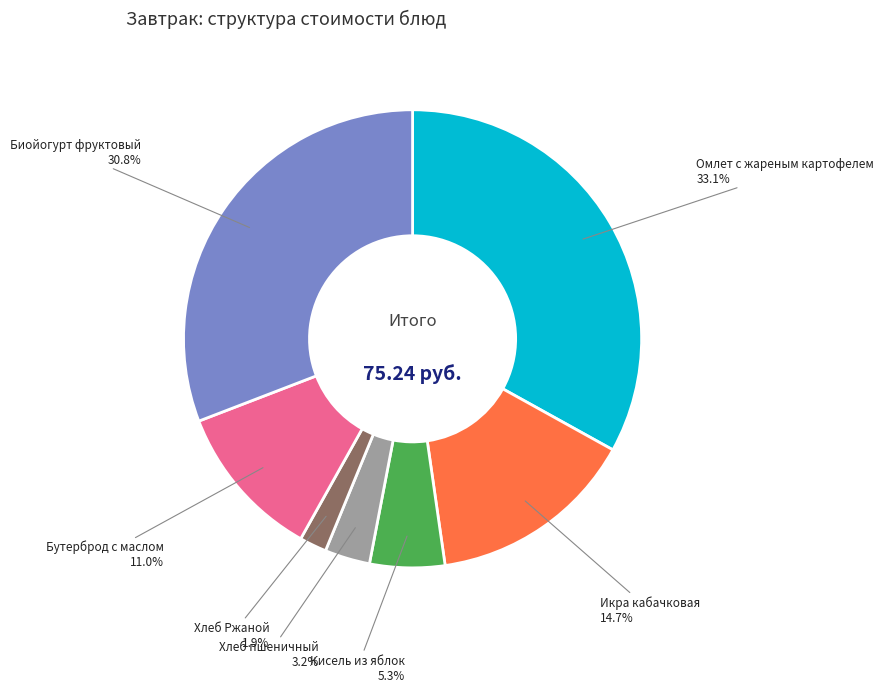

Does any single category account for the majority?

No